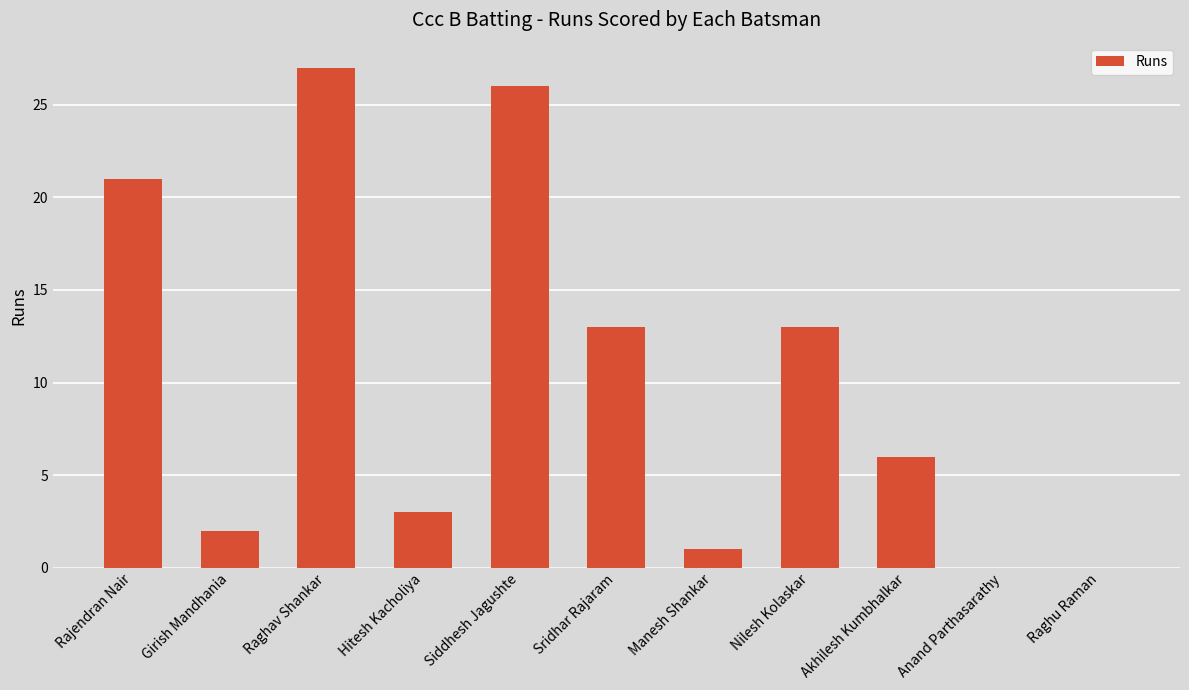

What value does the data have at Siddhesh Jagushte, to the nearest 5?

25